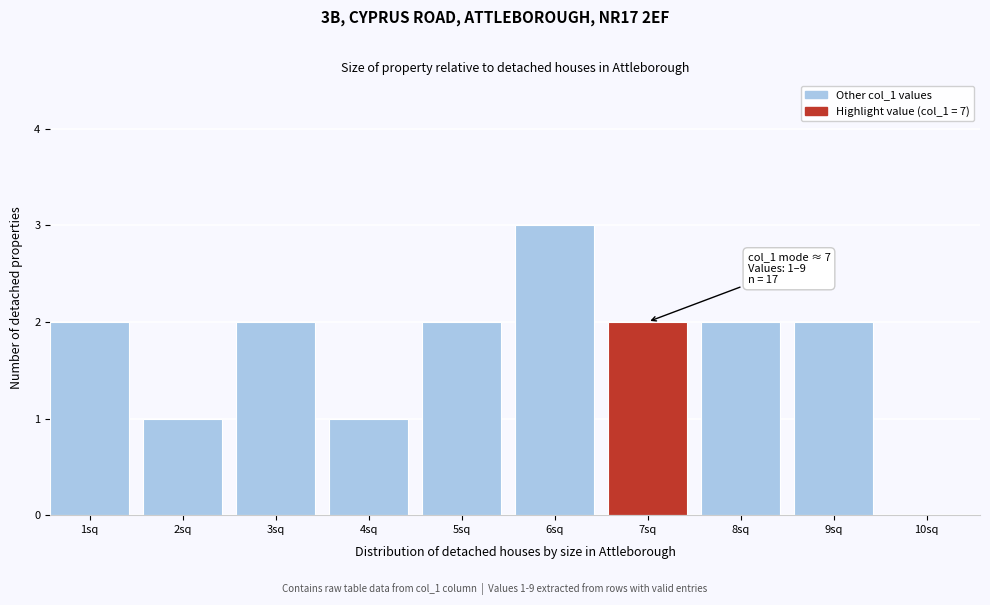

Reading left to right, extract all data points from this chart.

1sq=2	2sq=1	3sq=2	4sq=1	5sq=2	6sq=3	7sq=2	8sq=2	9sq=2	10sq=0